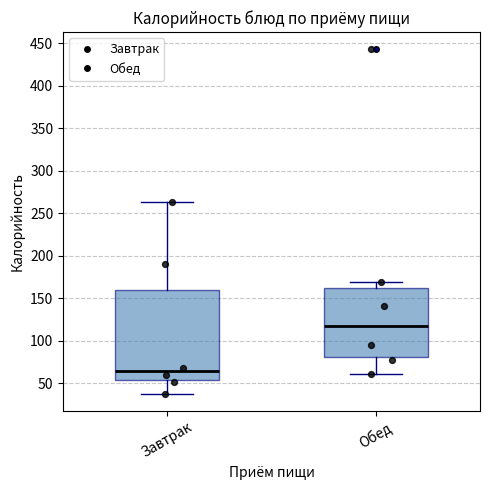

Which box's median line is the lowest?

Завтрак